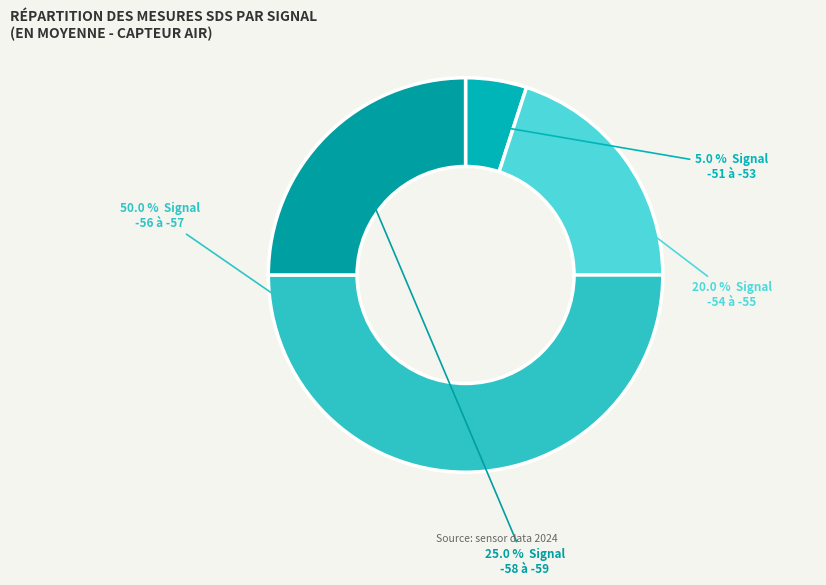

Rank the categories by value from highest to lowest.

-56 à -57, -58 à -59, -54 à -55, -51 à -53